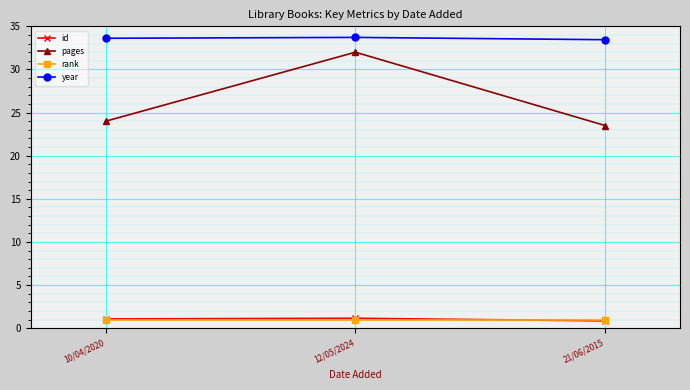

What is the difference between the year values at 21/06/2015 and 10/04/2020?

0.2